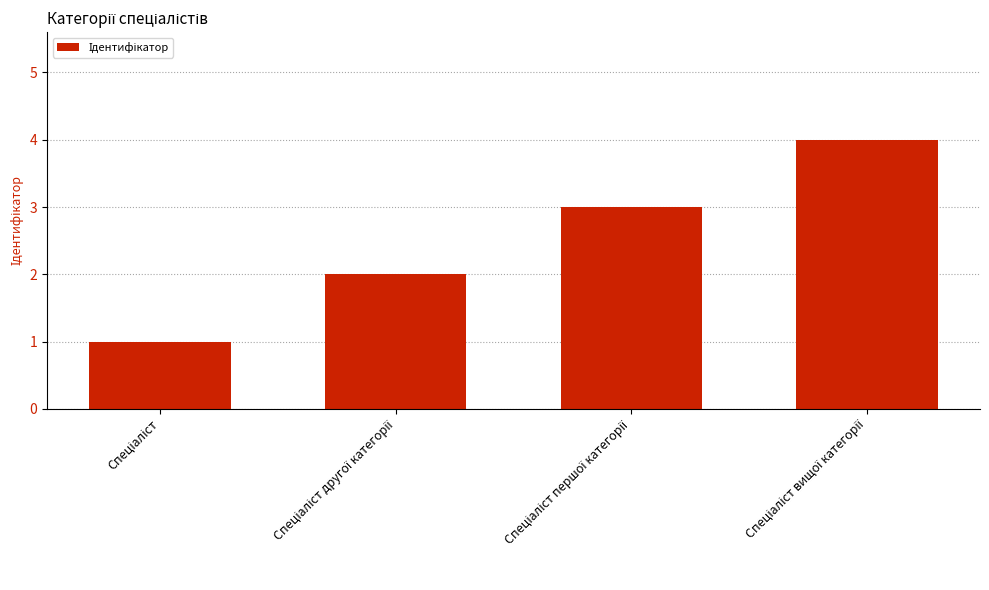

What is the difference between the maximum and second lowest values?

2